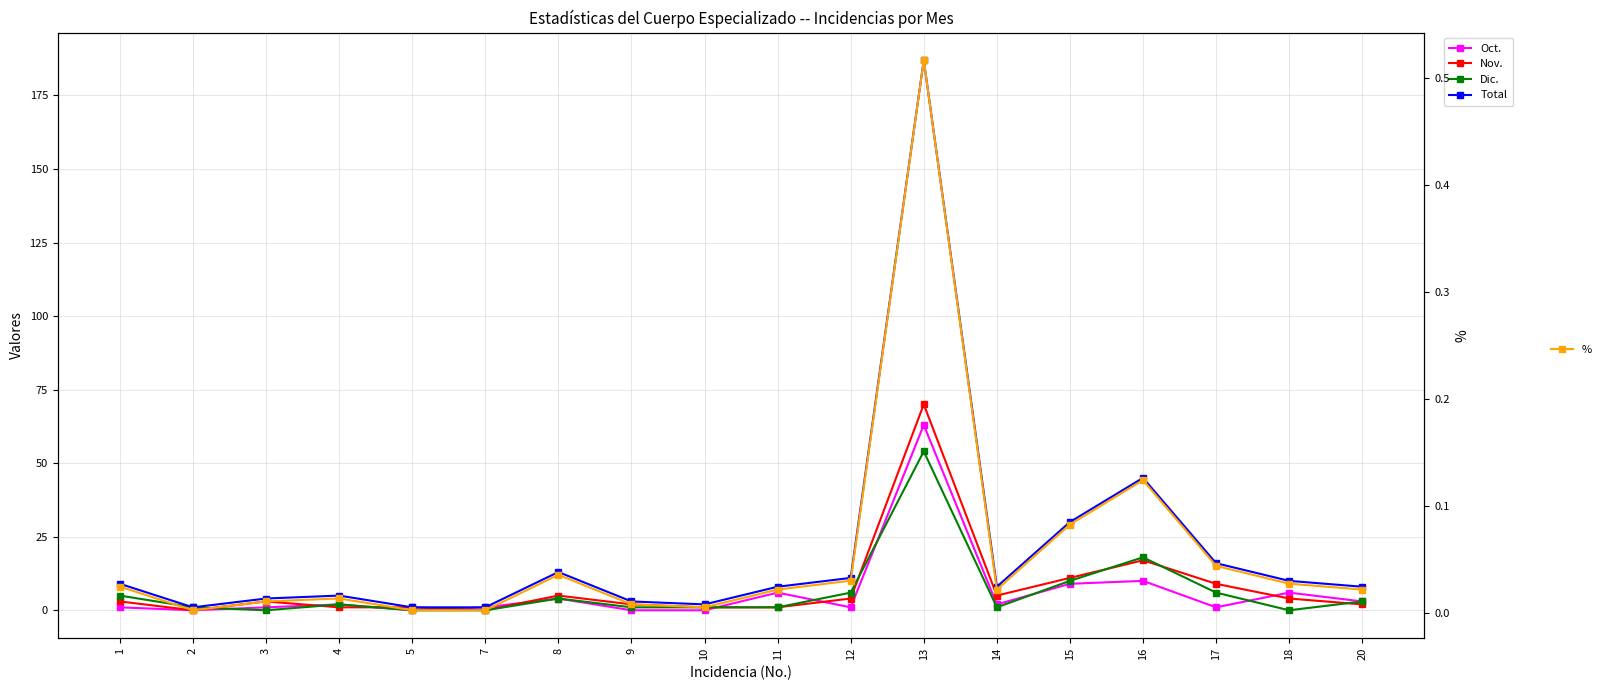

True or false: % and Oct. cross at least once.

True